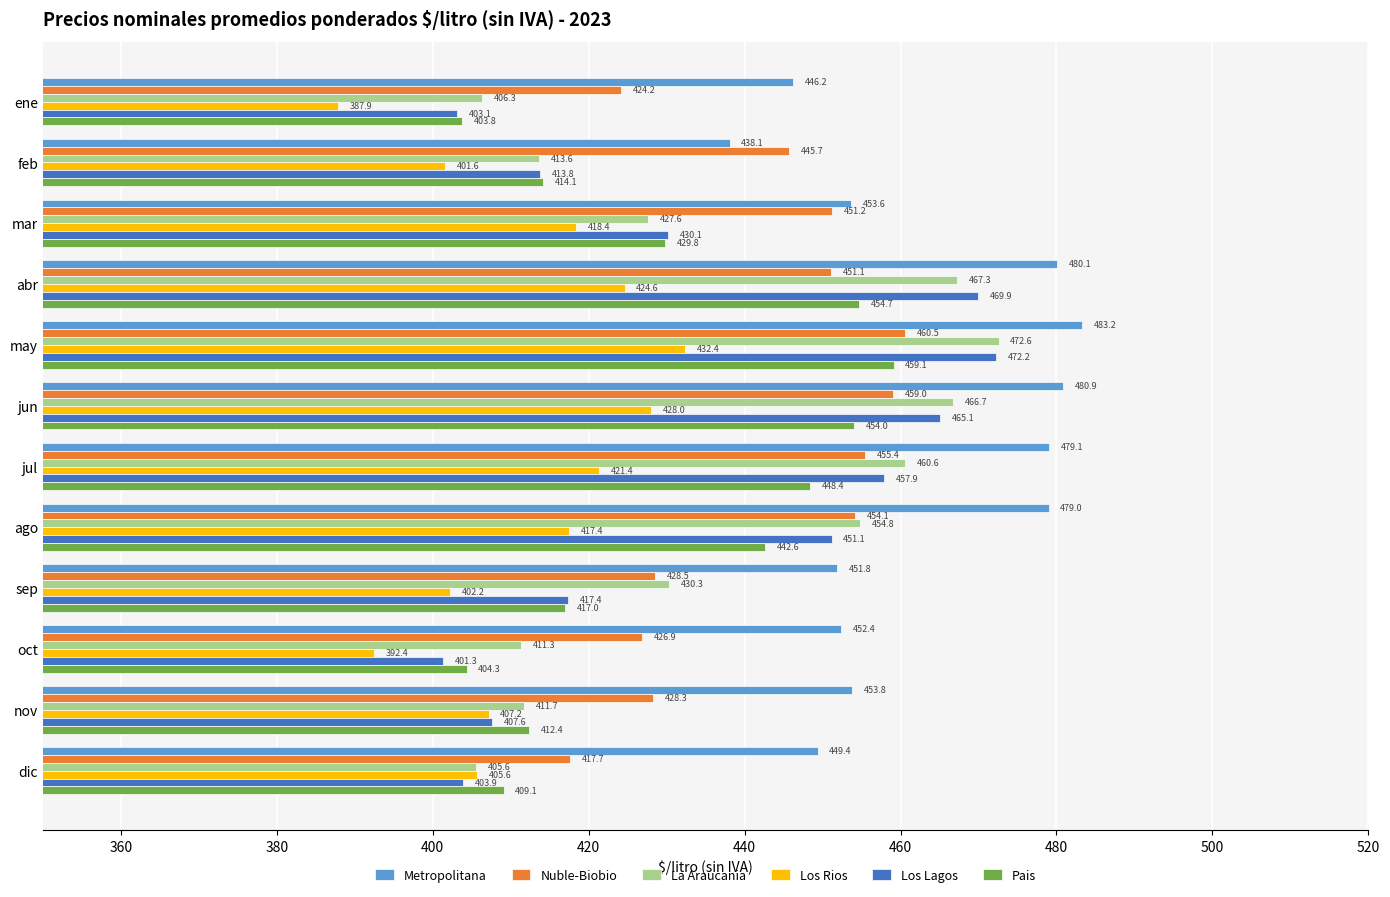

Is it true that Los Rios equals 610.0 at jul?

False